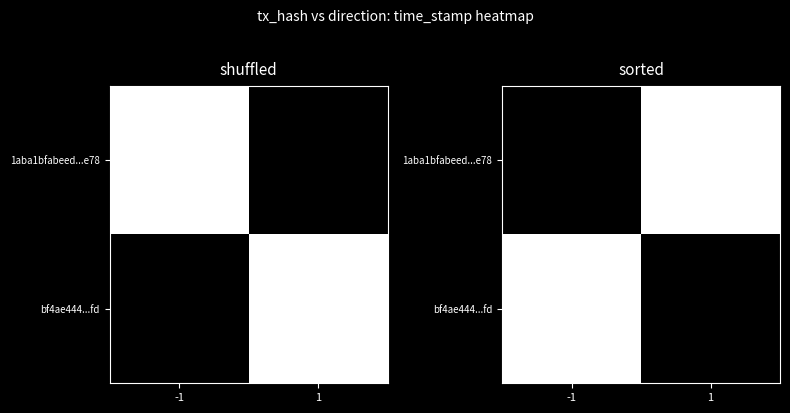

Which category has the lowest value in the bf4ae444...fd series?

-1